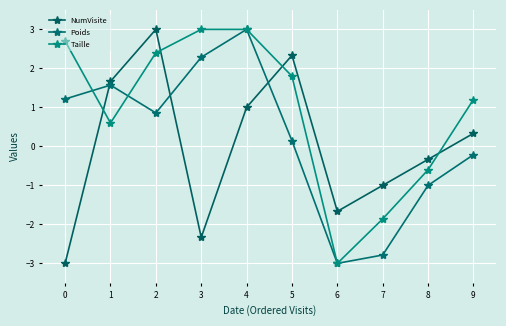

How many values in NumVisite are below zero?

5